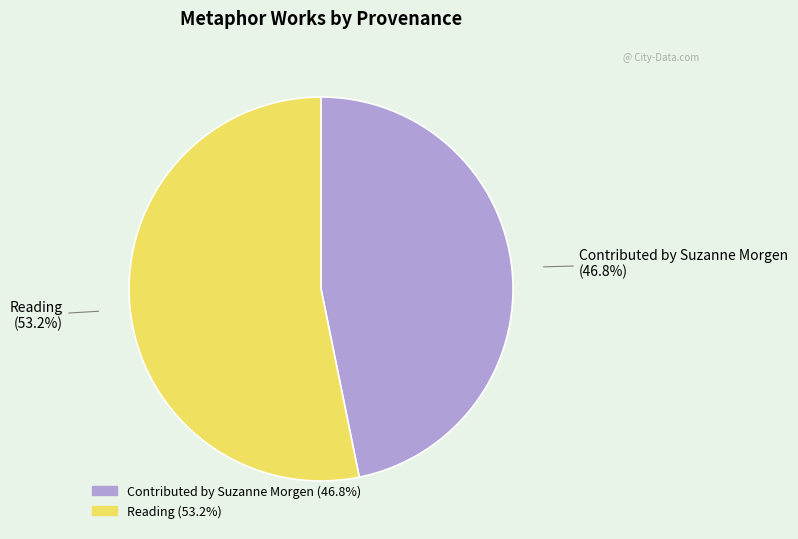

What percentage is the Contributed by Suzanne Morgen slice, to the nearest percent?

47%